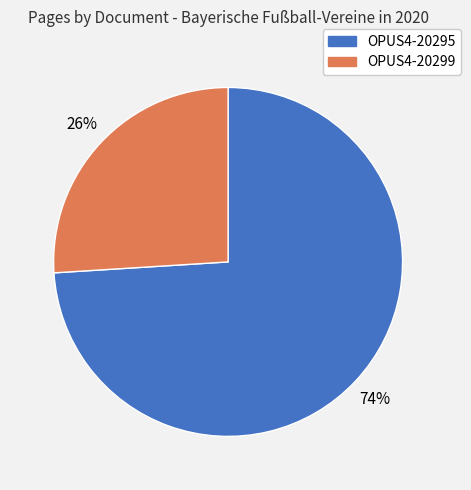

Combined, do OPUS4-20295 and OPUS4-20299 account for over 50%?

Yes